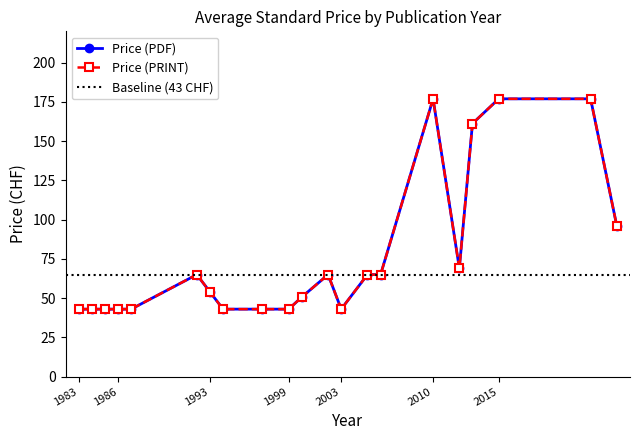

What is the total value across all series at 1994?

86.0